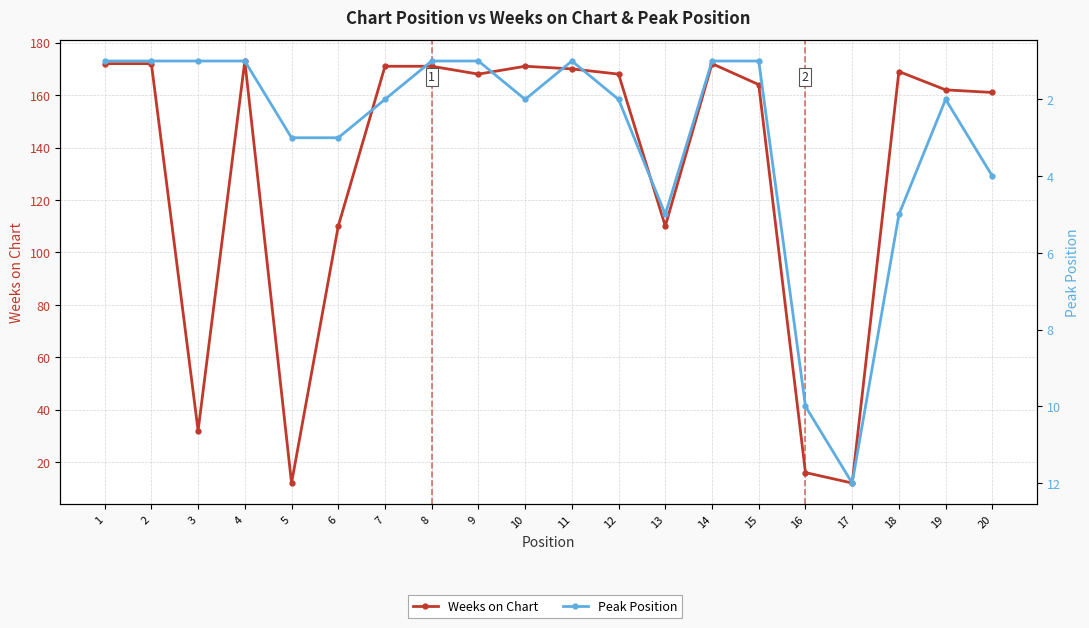

True or false: Weeks on Chart and Peak Position cross at least once.

False